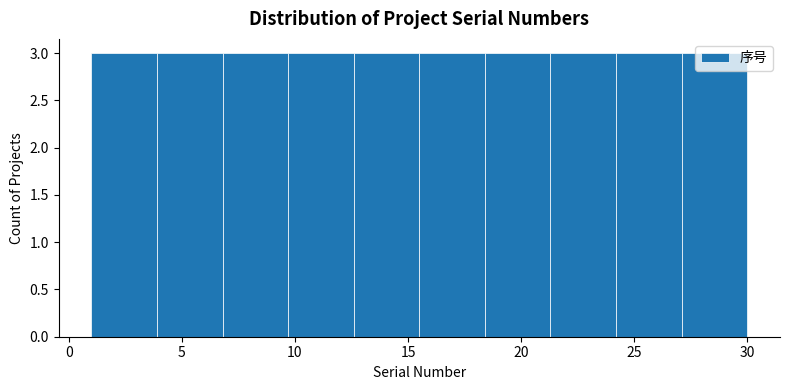

What is the height of the bar covering 24.2 to 27.1 on the x-axis? Neither the bar edges nor the heights are printed on the chart, so give them approximately, as read against the axes.

3